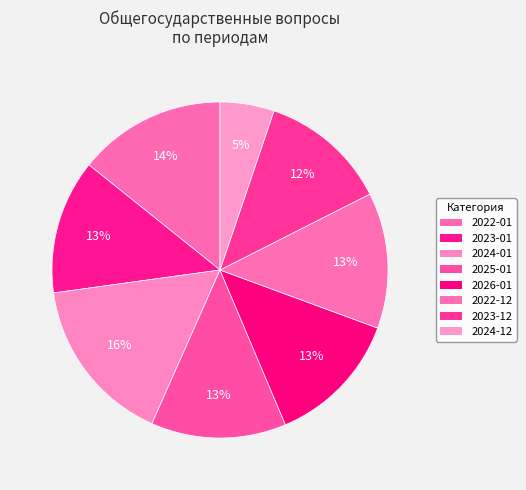

Is it true that 2024-01 is 28% of the pie?

False